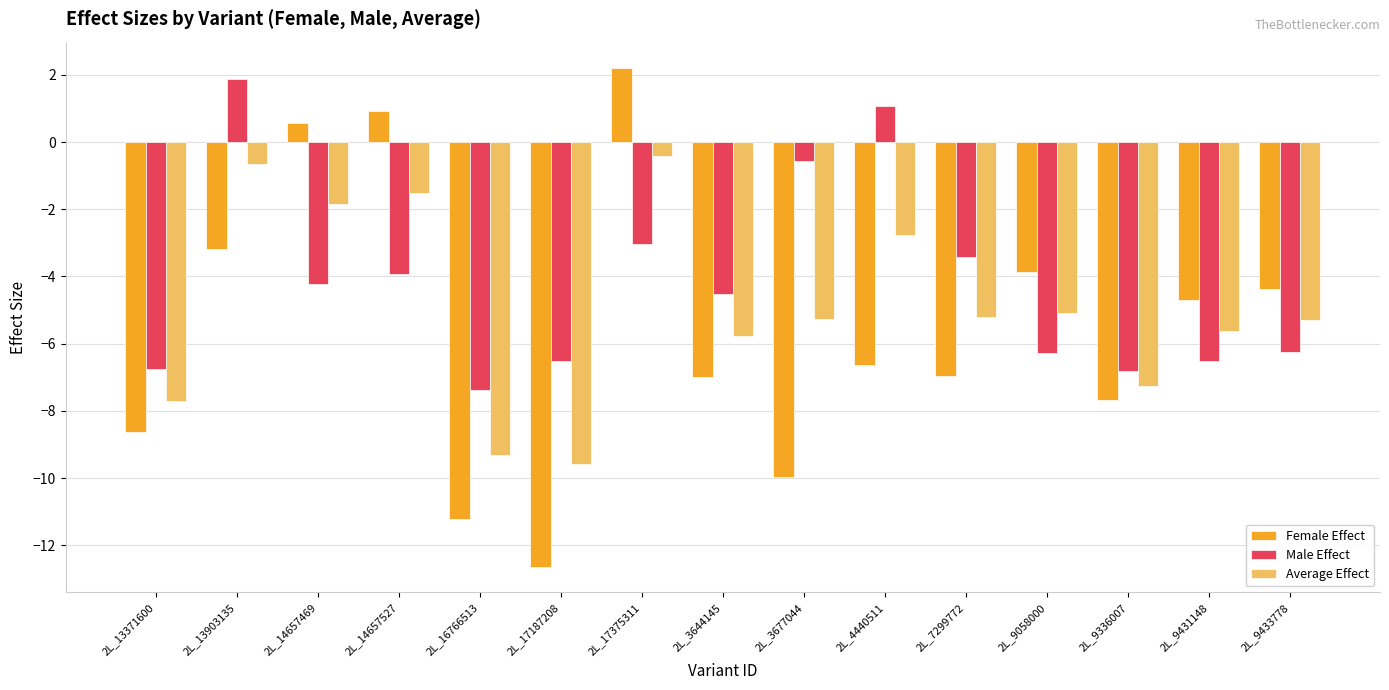

What is the maximum value shown in the chart?

2.2